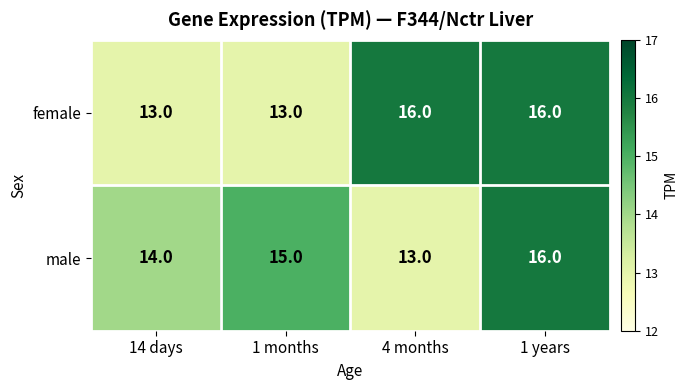

What is the lowest value of the female series?

13